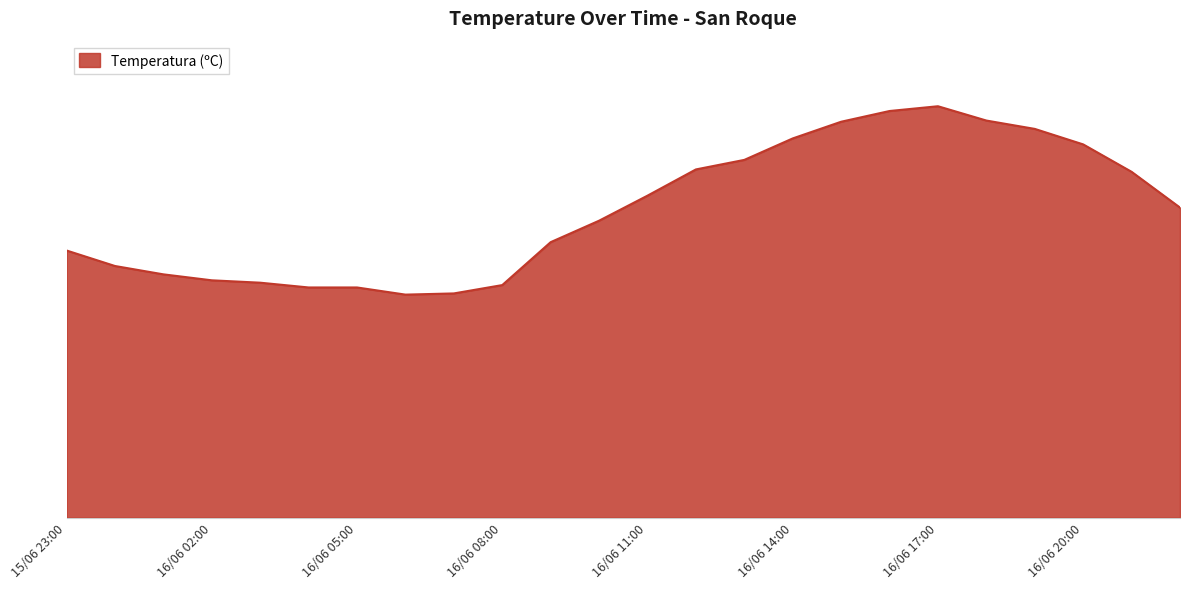

What is the average value?

25.8